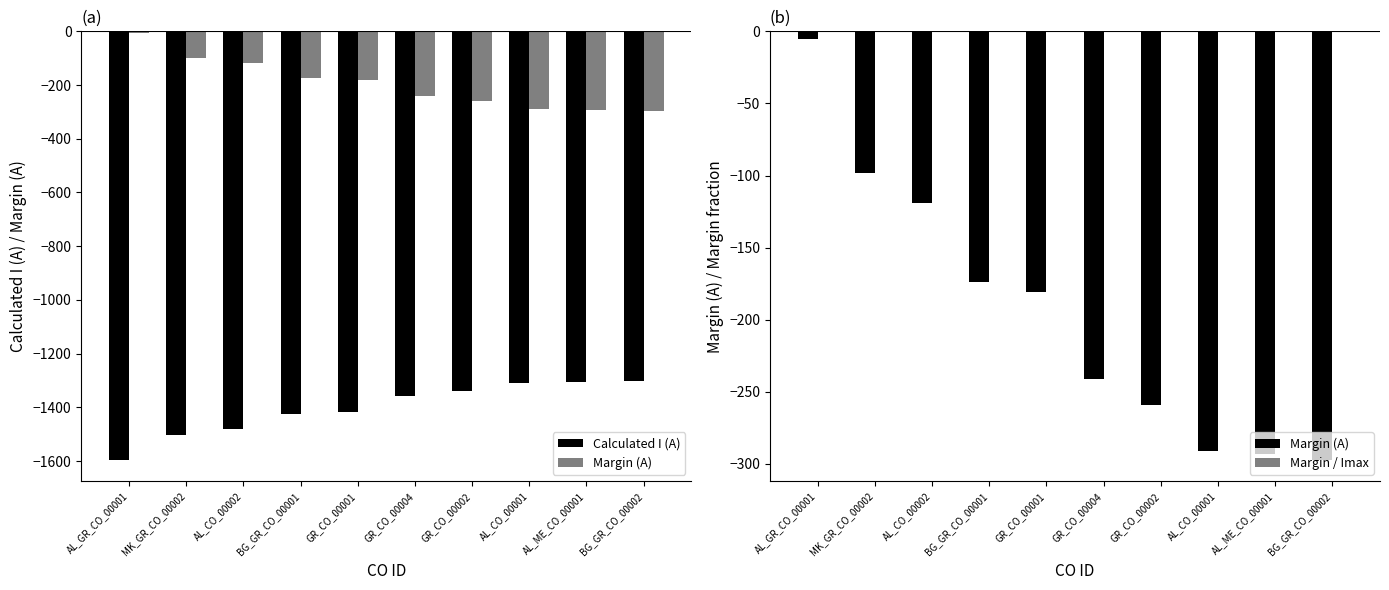

What is the total value across all series at GR_CO_00001?

-1600.1